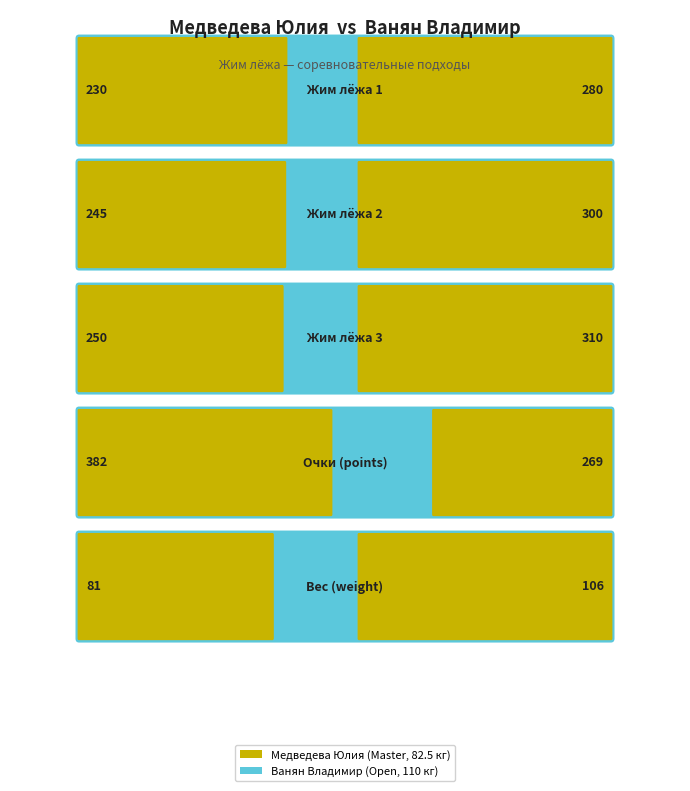

What is the average value of the Жим лёжа 1 series?

250.0